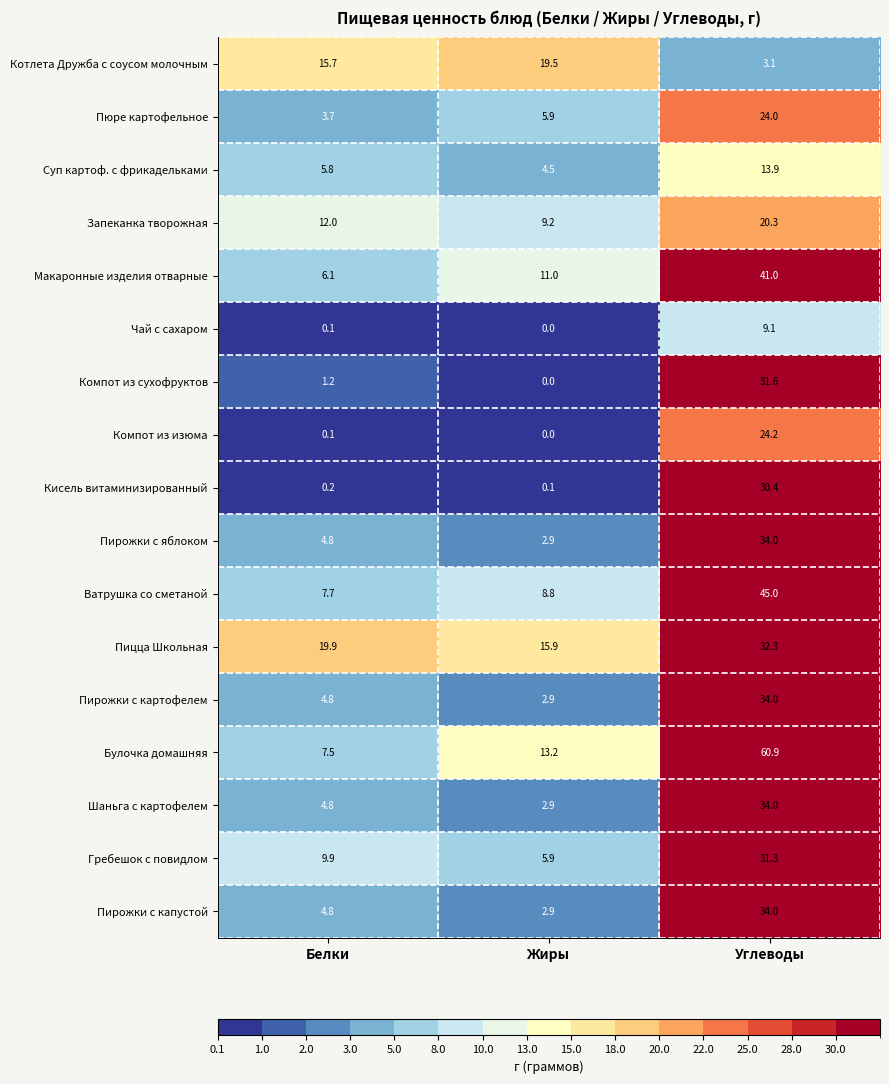

The Запеканка творожная series shows 31.6 at Углеводы. True or false?

False